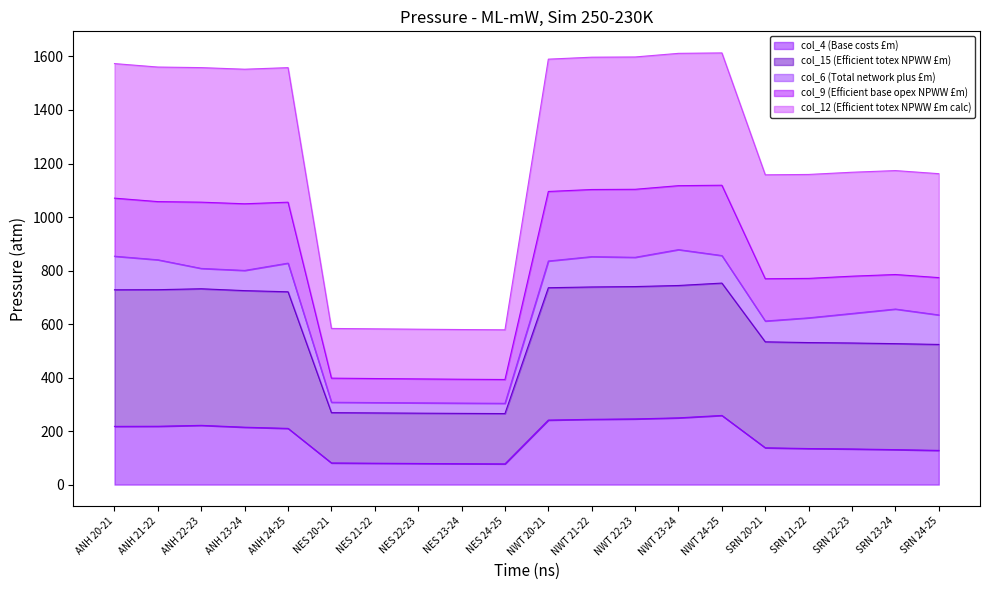

Read the col_4 (Base costs £m) value at ANH 21-22.

218.0